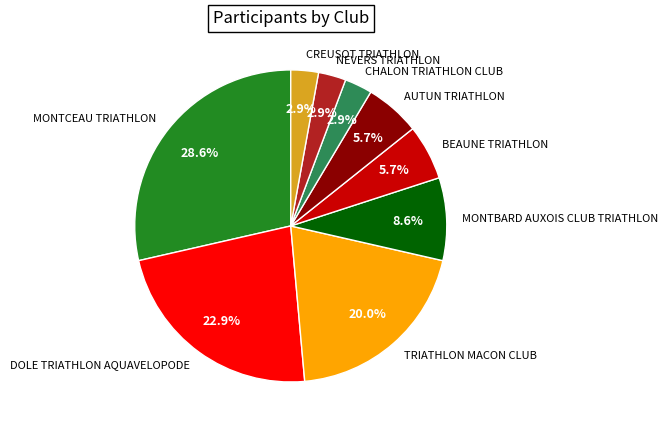

How many slices are in this pie chart?

9